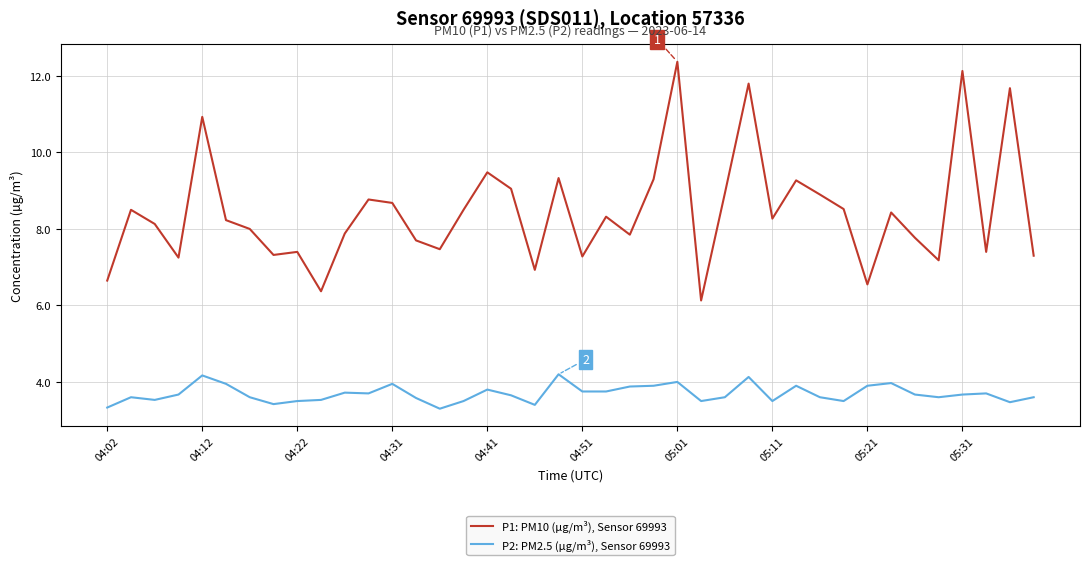

Which series has the largest total across all categories?

P1: PM10 (µg/m³), Sensor 69993